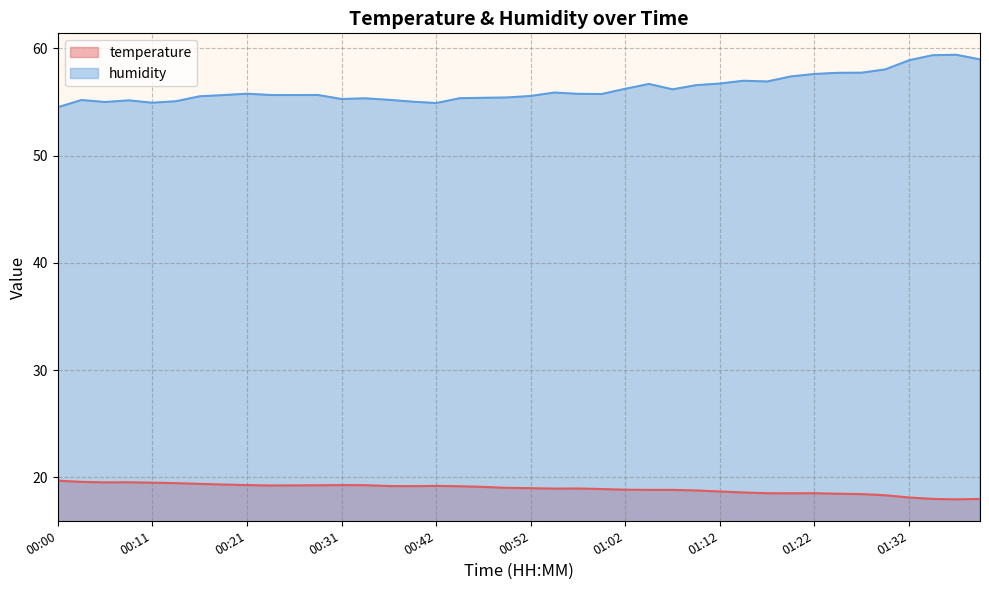

At which label does temperature reach its peak?

00:00